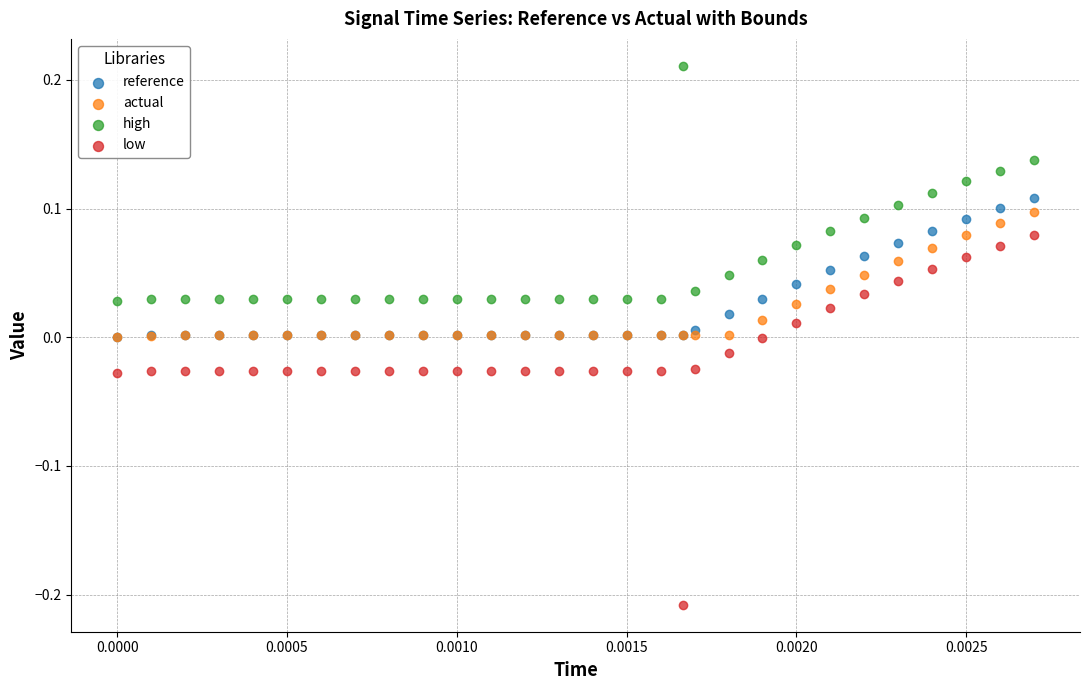

Which series has the widest spread of Y values?

low